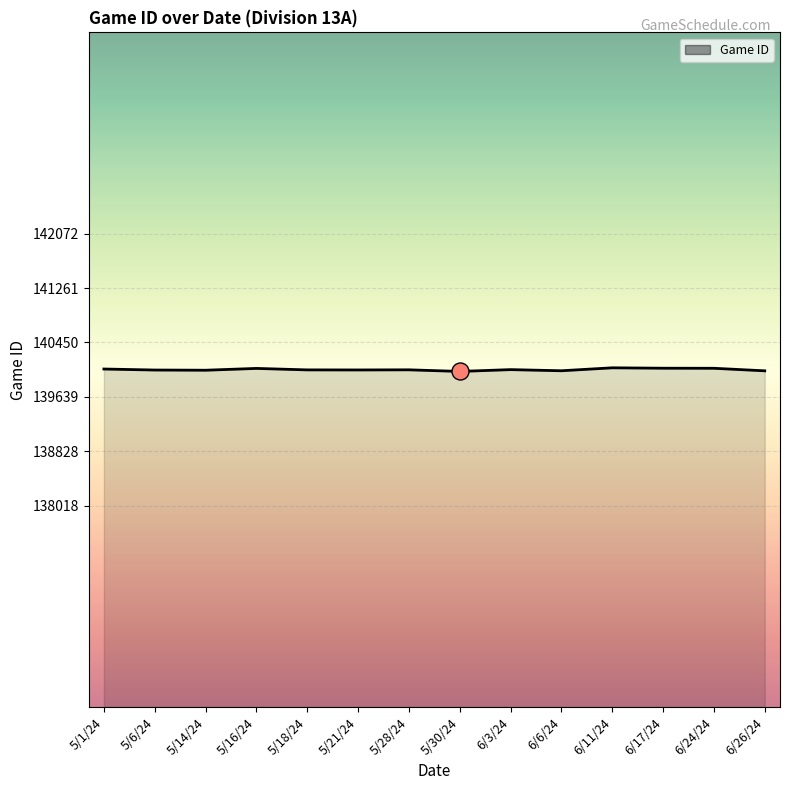

What is the ratio of the value at 5/18/24 to the value at 5/28/24?

1.0